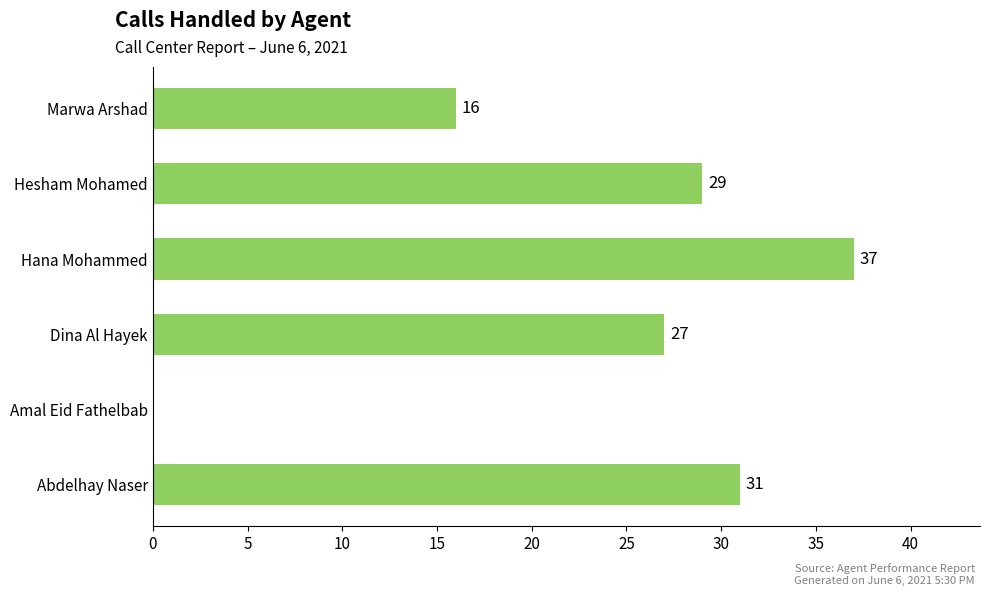

What is the sum of the values at Hesham Mohamed and Abdelhay Naser?

60